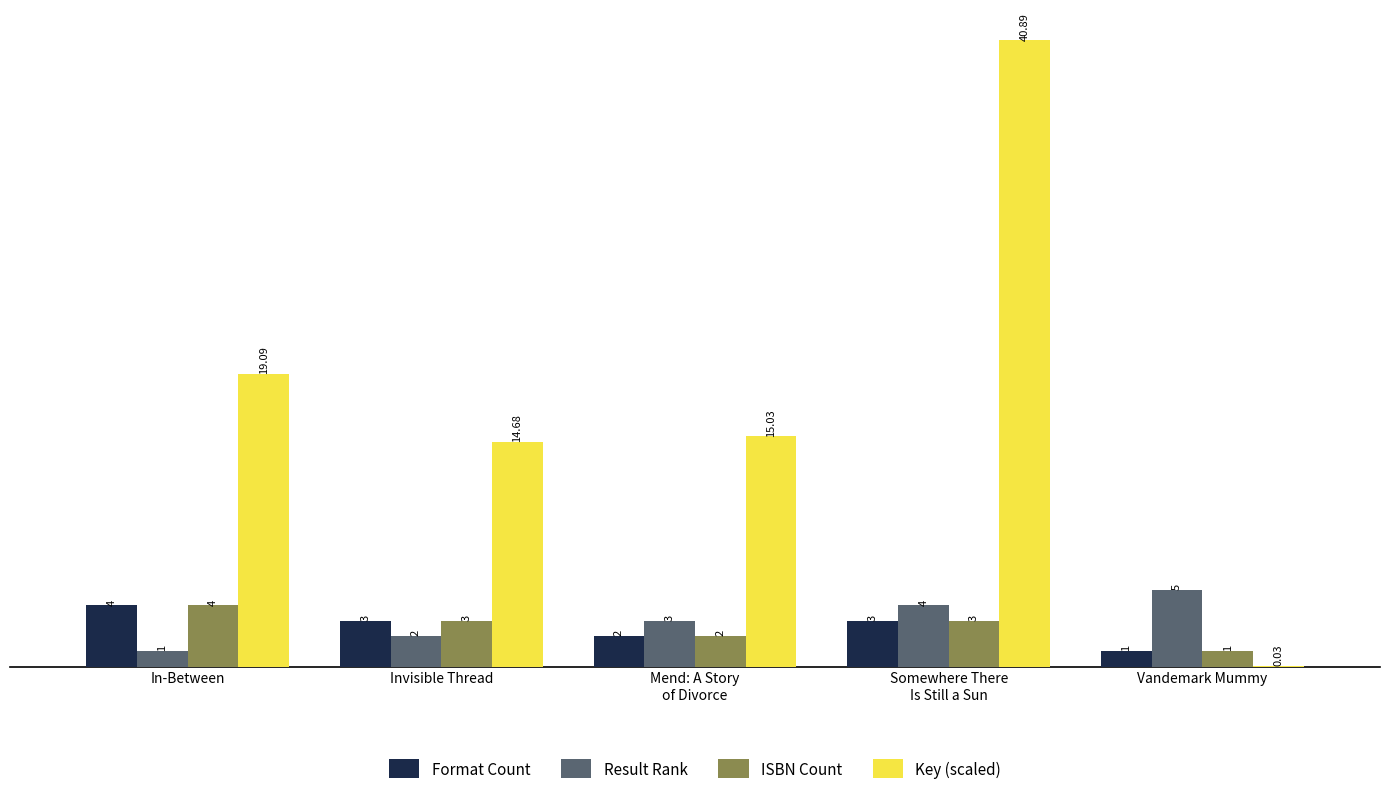

True or false: Format Count has a value of 1.0 at Vandemark Mummy.

True